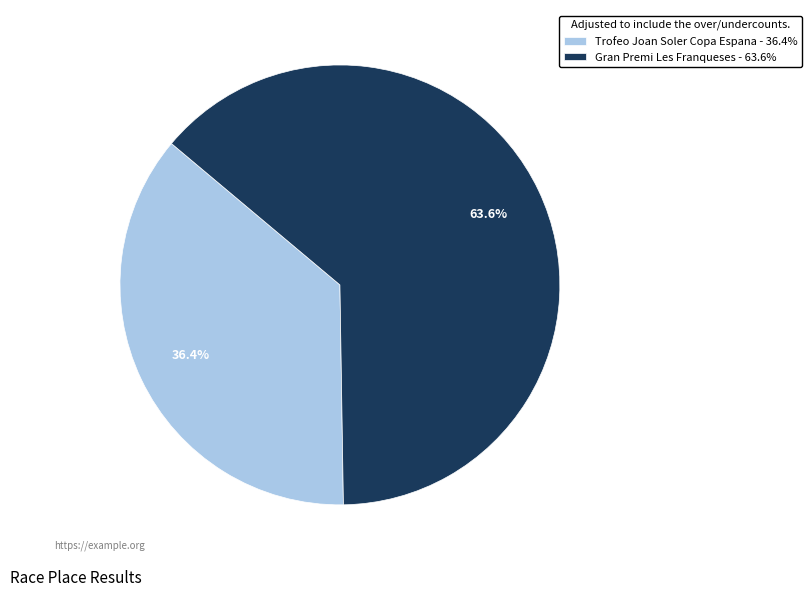

What percentage is NOT represented by Gran Premi Les Franqueses?

36.4%